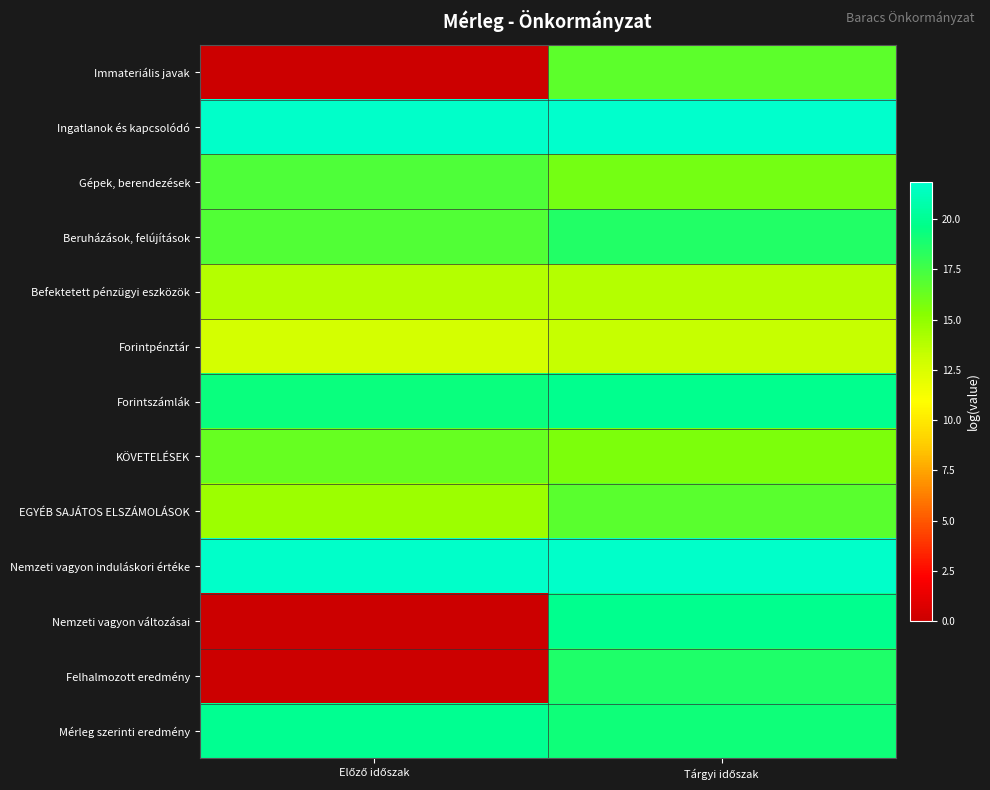

Which series changed the most between Előző időszak and Tárgyi időszak?

Nemzeti vagyon változásai